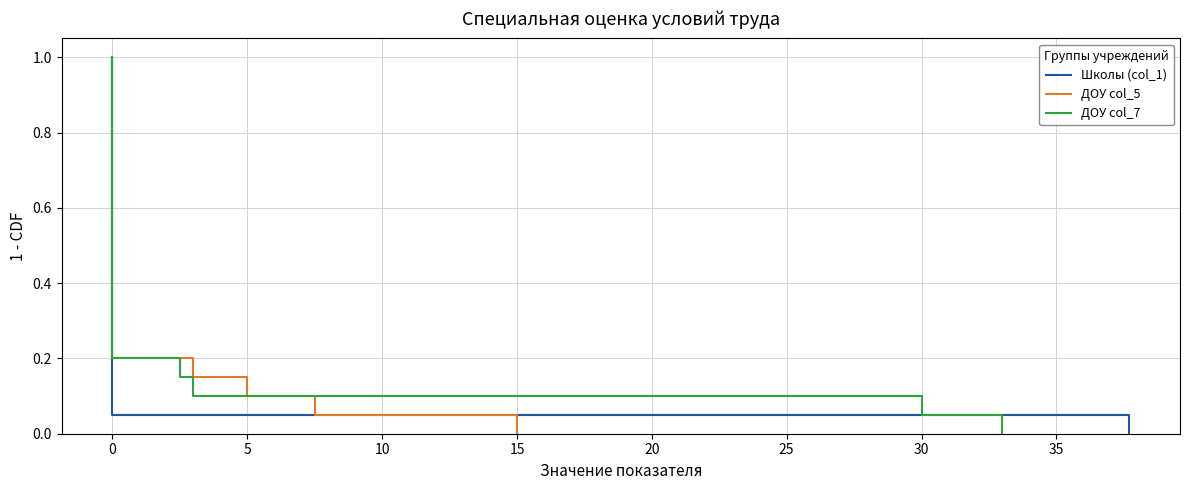

True or false: ДОУ col_5 and Школы (col_1) intersect in this chart.

False